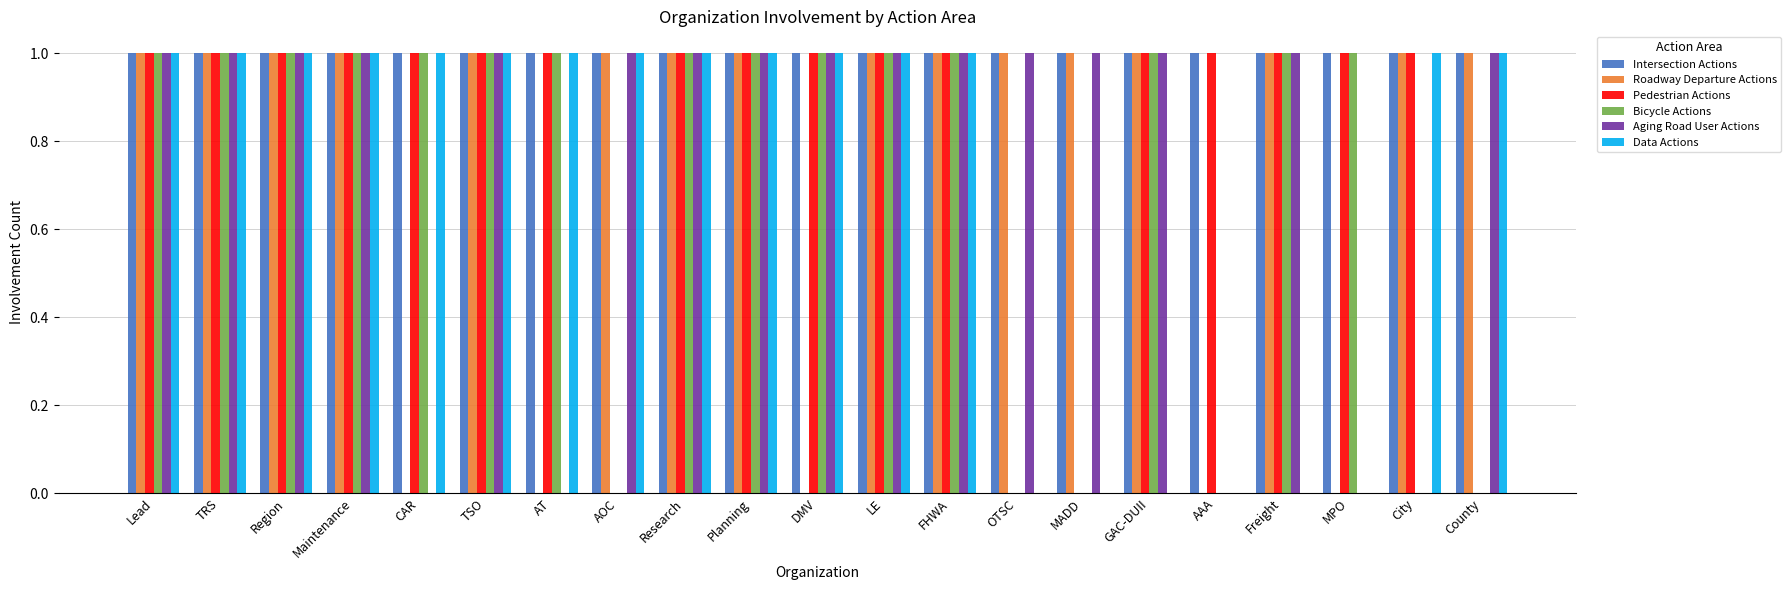

Is it true that Data Actions equals 0 at Freight?

True